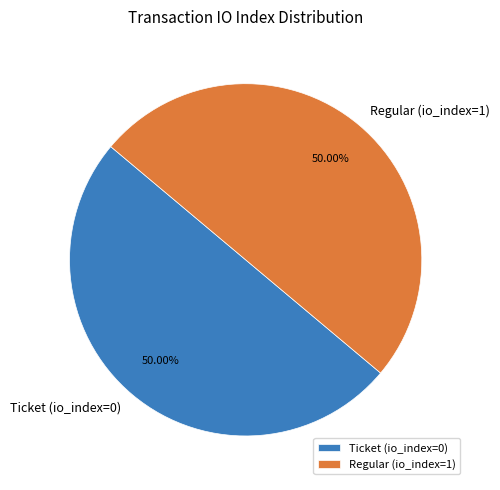

To the nearest percent, what percentage of the pie is Regular (io_index=1)?

50%